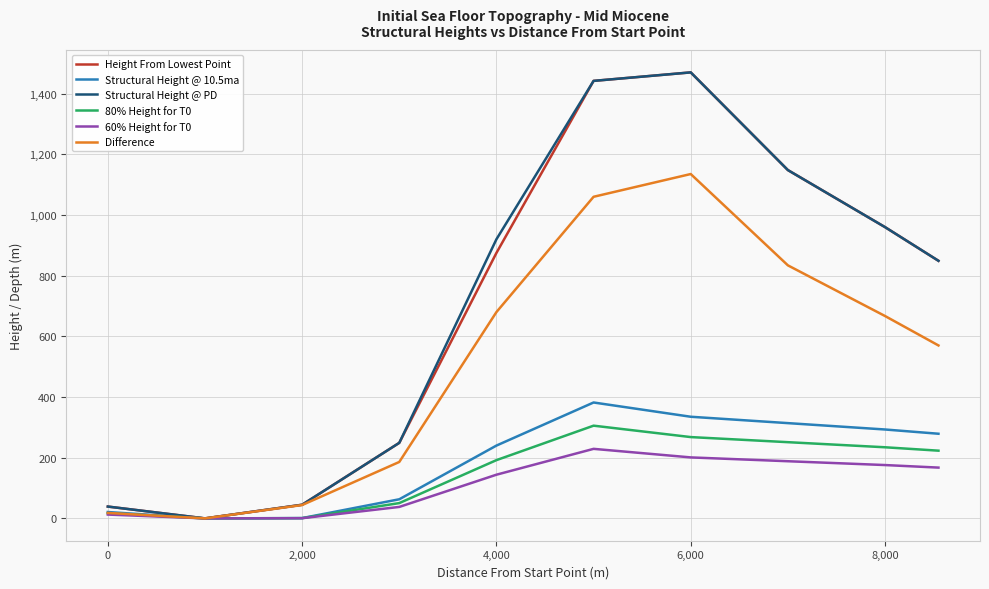

What is the greatest value displayed?

1470.0